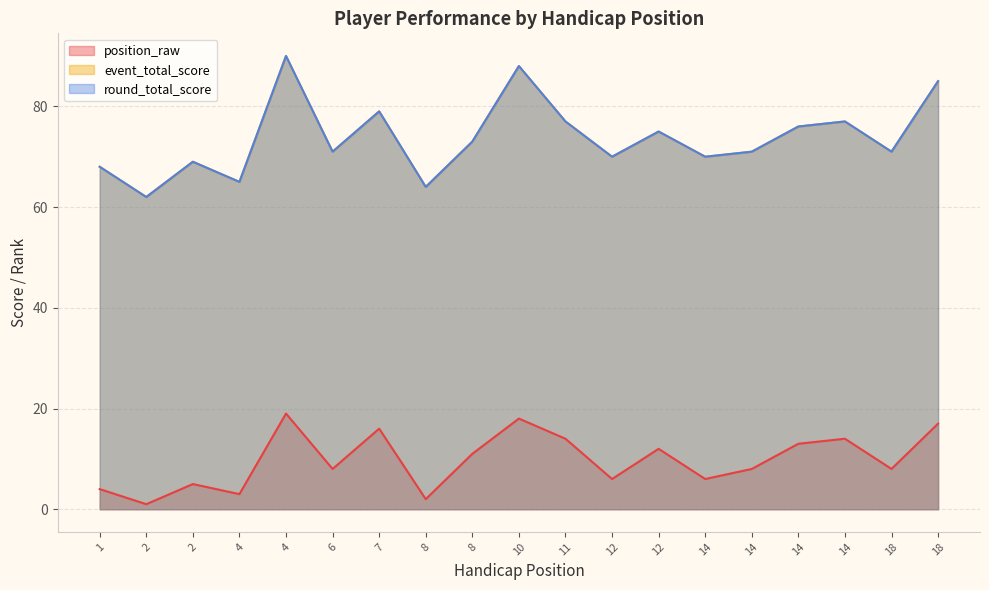

What is the approximate value of round_total_score at 14, to the nearest 10?

80